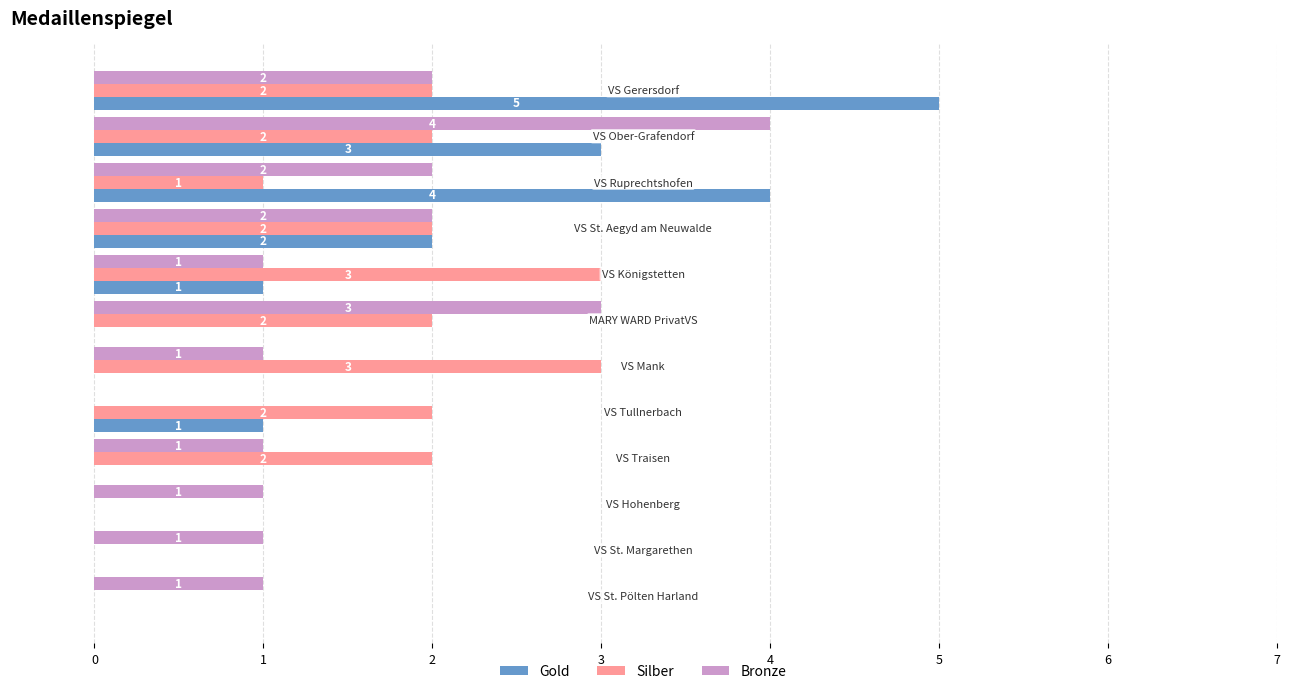

What is the sum of all Bronze values?

19